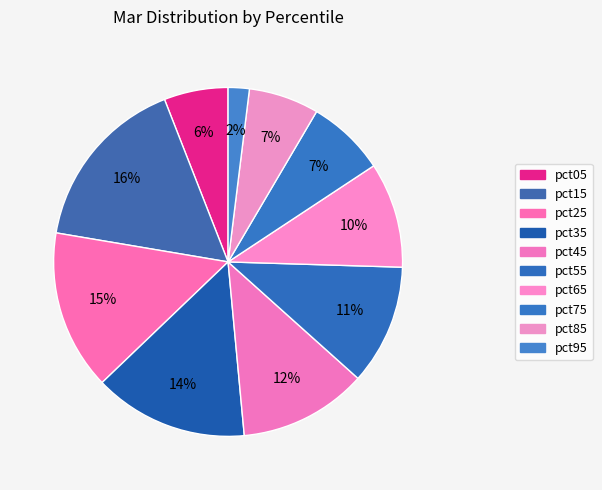

Rank the categories by value from lowest to highest.

pct95, pct05, pct85, pct75, pct65, pct55, pct45, pct35, pct25, pct15